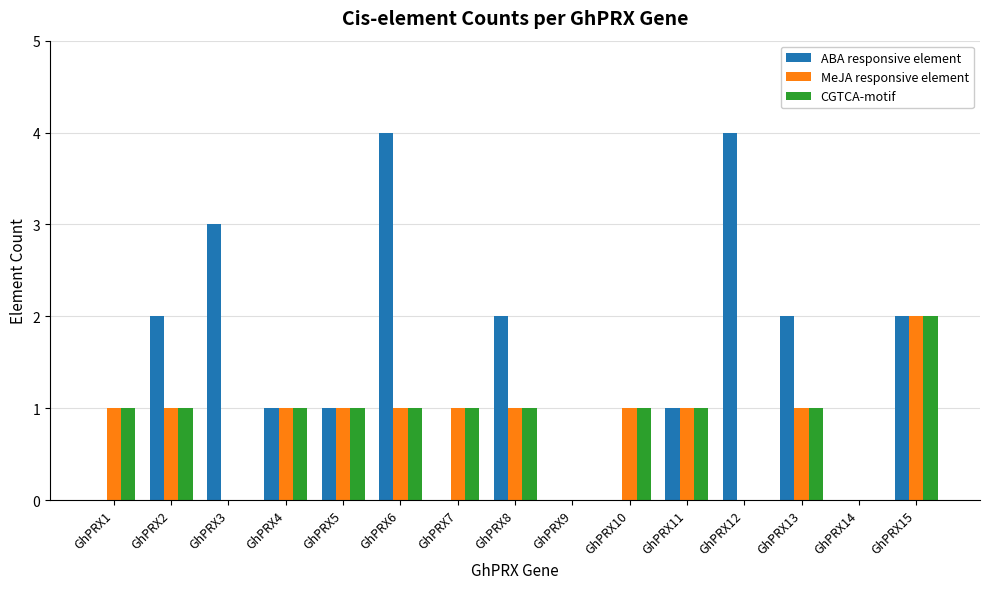

Reading left to right, extract all data points from this chart.

ABA responsive element: 0	2	3	1	1	4	0	2	0	0	1	4	2	0	2
MeJA responsive element: 1	1	0	1	1	1	1	1	0	1	1	0	1	0	2
CGTCA-motif: 1	1	0	1	1	1	1	1	0	1	1	0	1	0	2